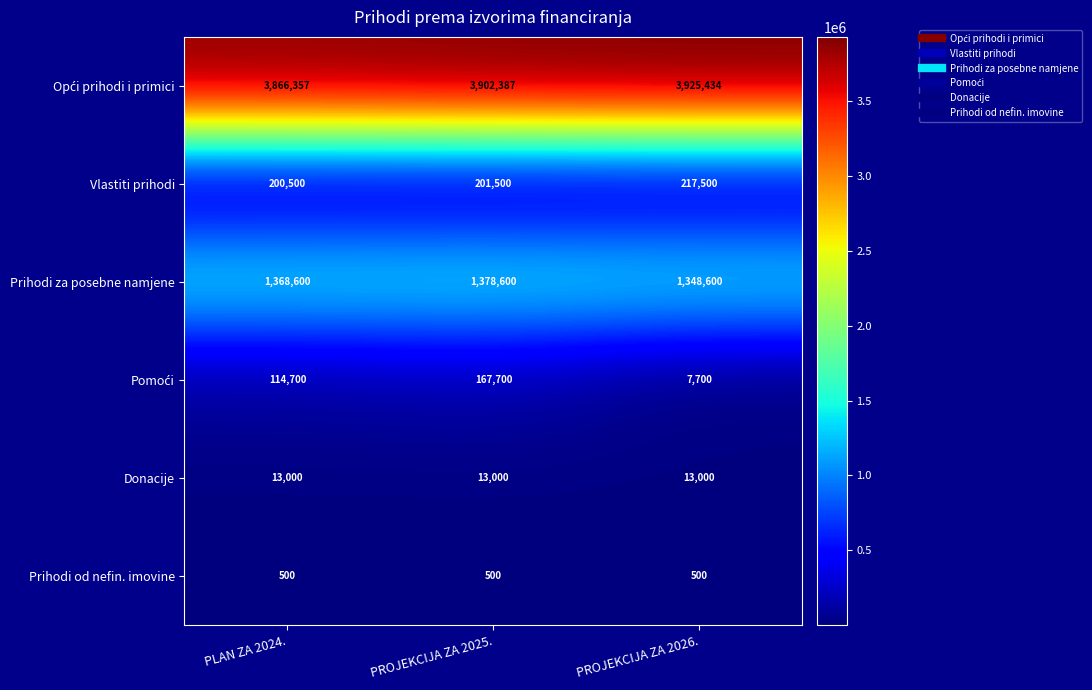

What is the greatest value displayed?

3925434